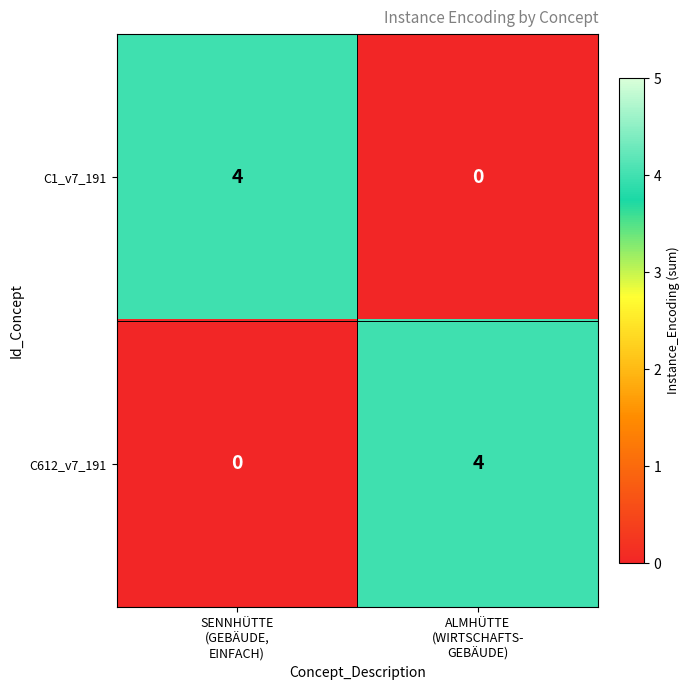

How many series are shown in this chart?

2